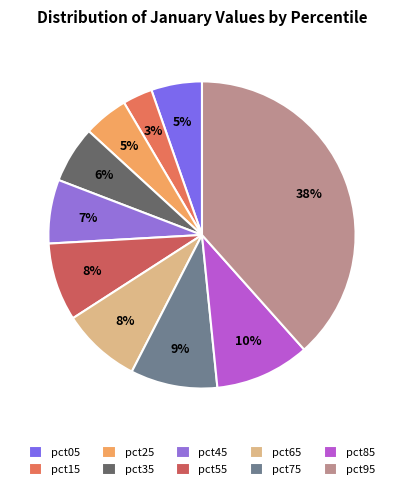

What is the smallest slice in the pie chart?

pct15